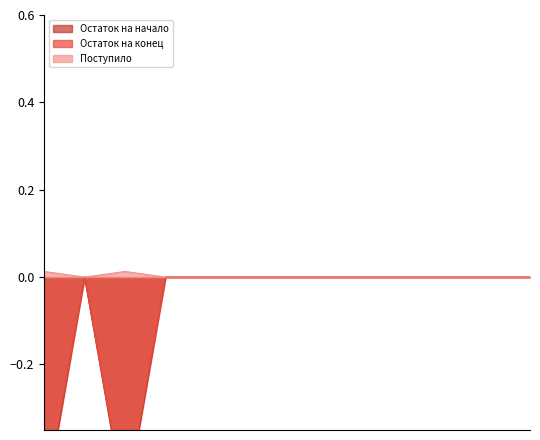

True or false: Остаток на начало and Поступило cross at least once.

False